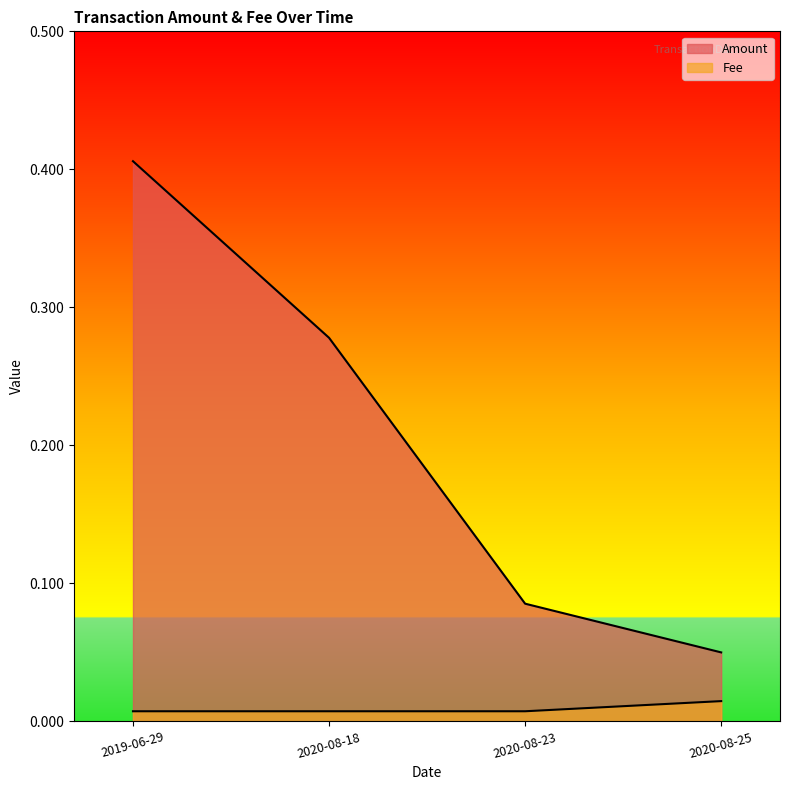

What is the label of the 3rd point from the right?

2020-08-18